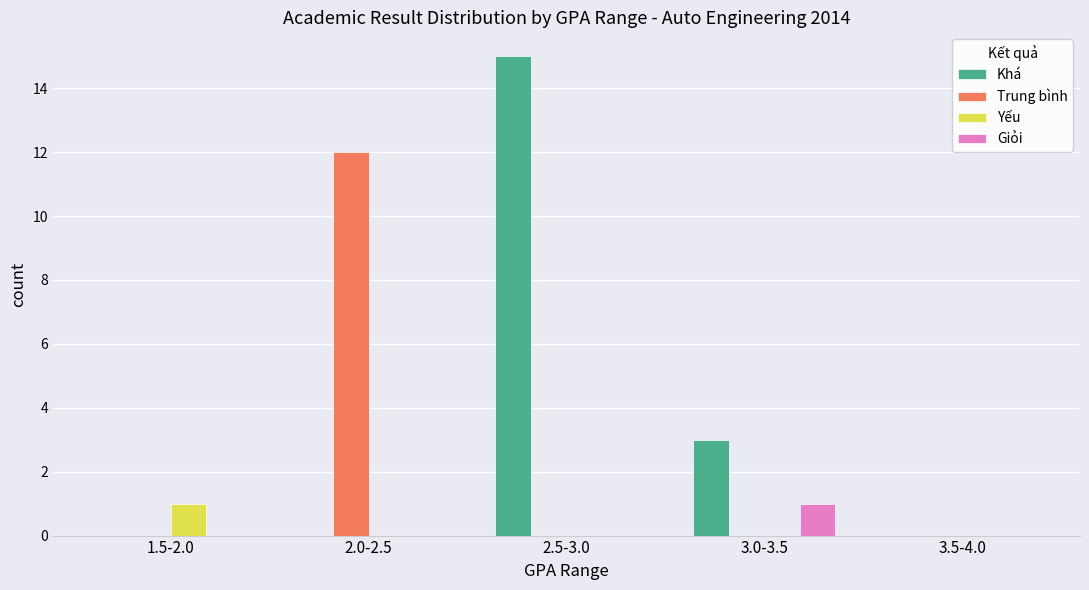

The Yếu series shows 1 at 1.5-2.0. True or false?

True